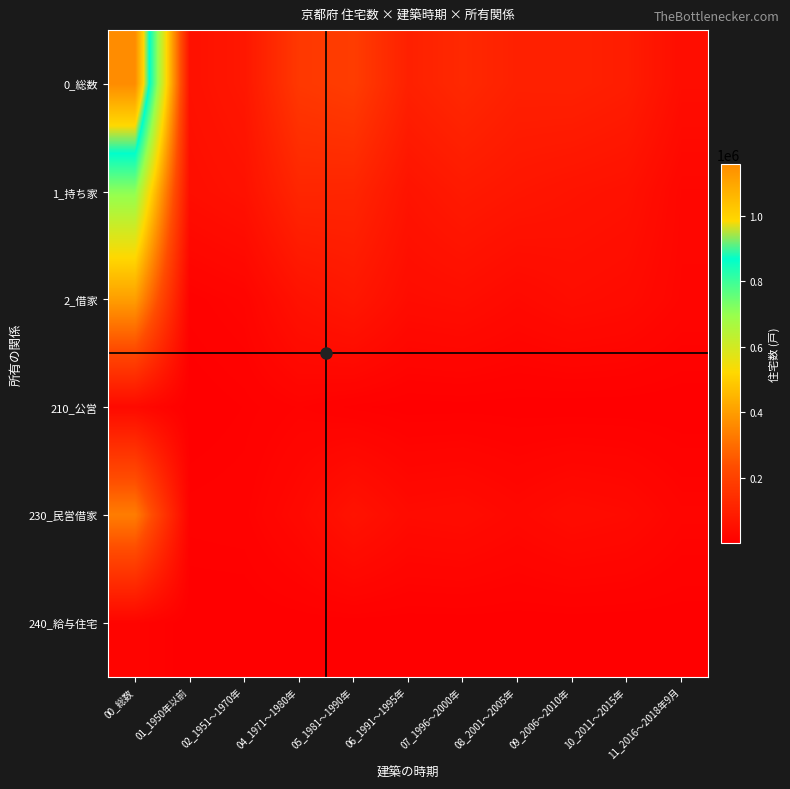

At which category does the chart reach its peak across all series?

00_総数